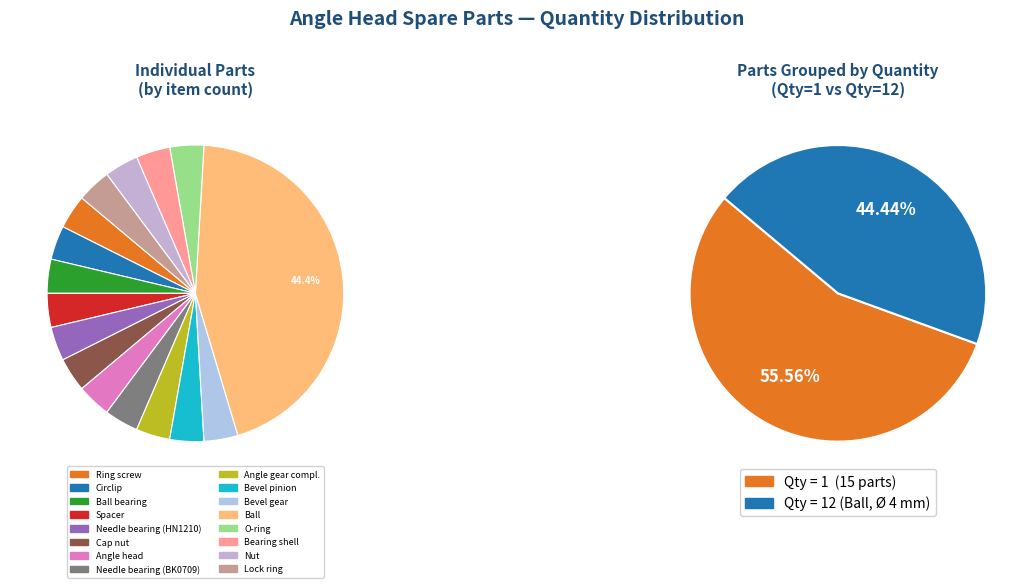

Count the number of slices in the pie.

16